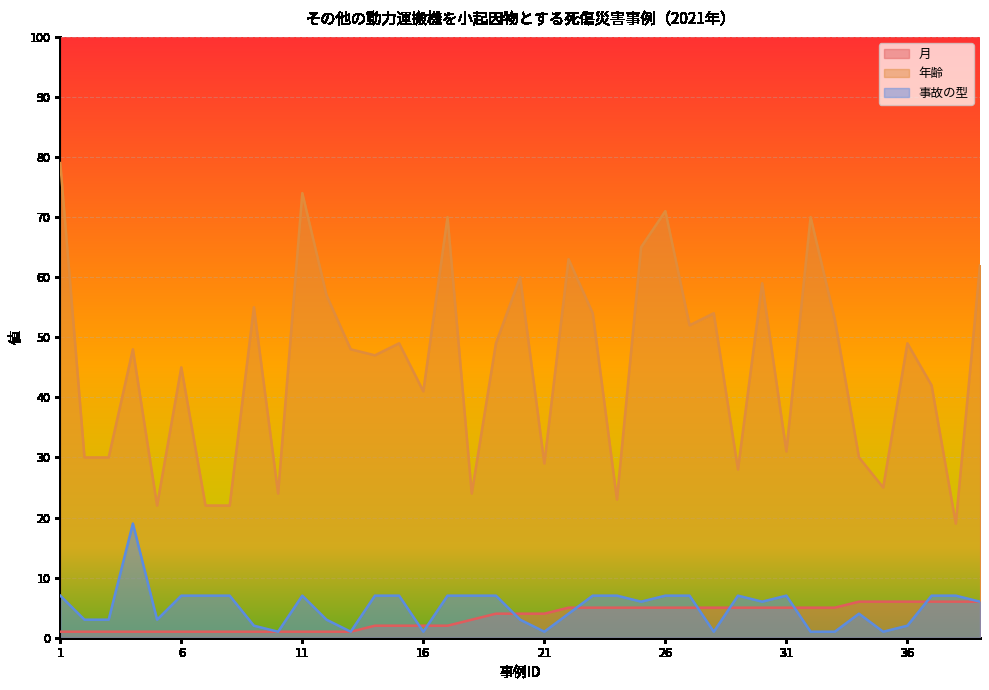

Is it true that 年齢 equals 24 at 27?

False